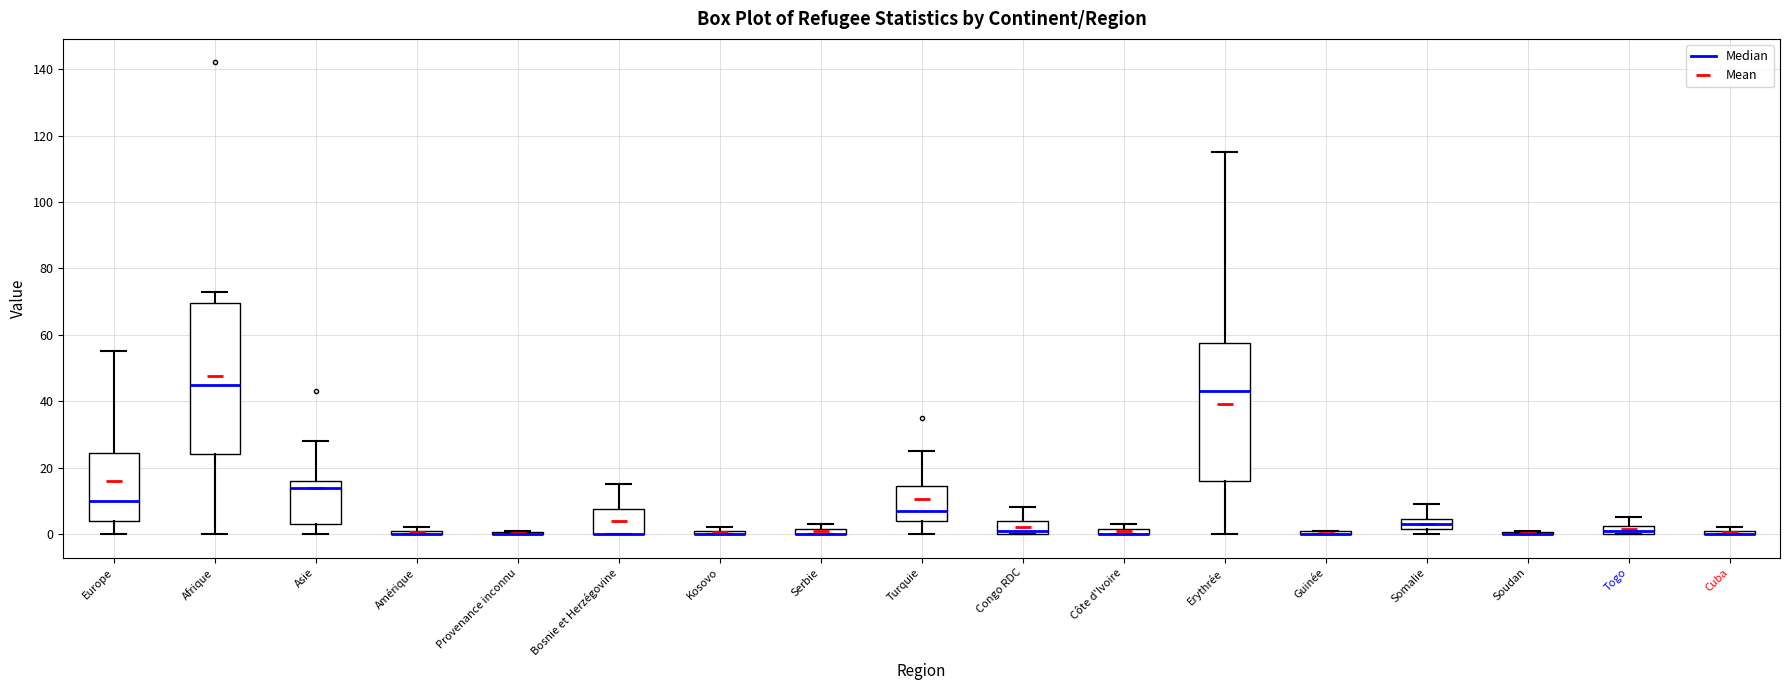

Where is the lower edge of the box for Côte d'Ivoire on the y-axis? The values are not printed on the chart, so give them approximately, as read against the axis.

0